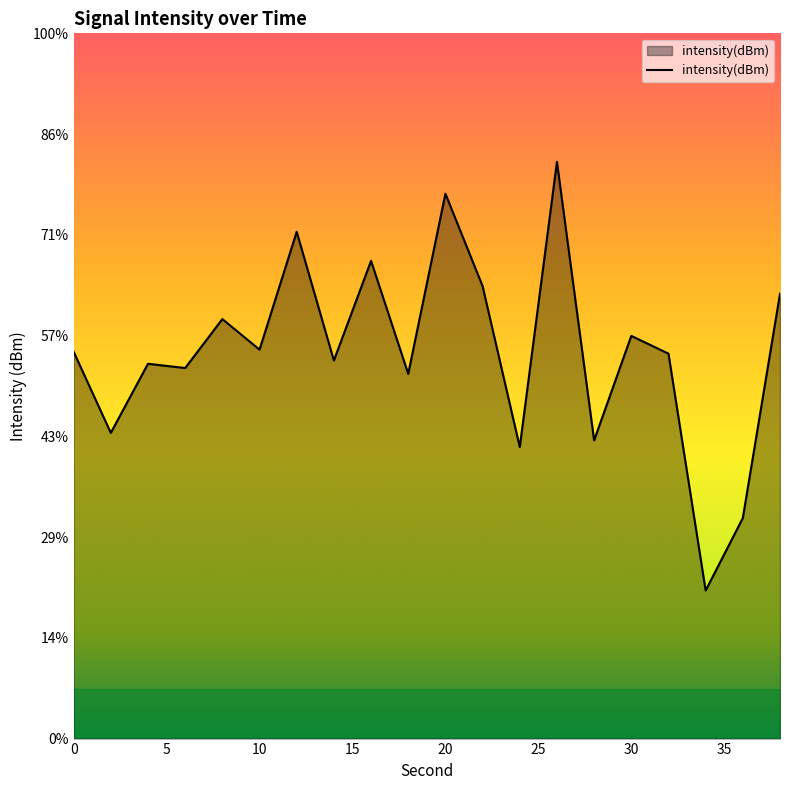

How many lines are shown in the chart?

1